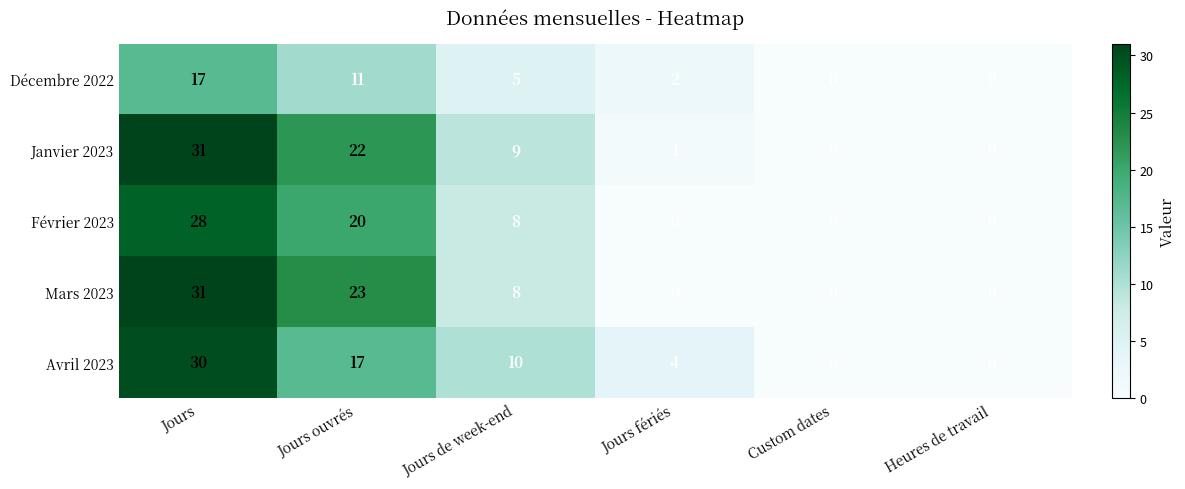

Count the Avril 2023 values in the range 0 to 17.

5